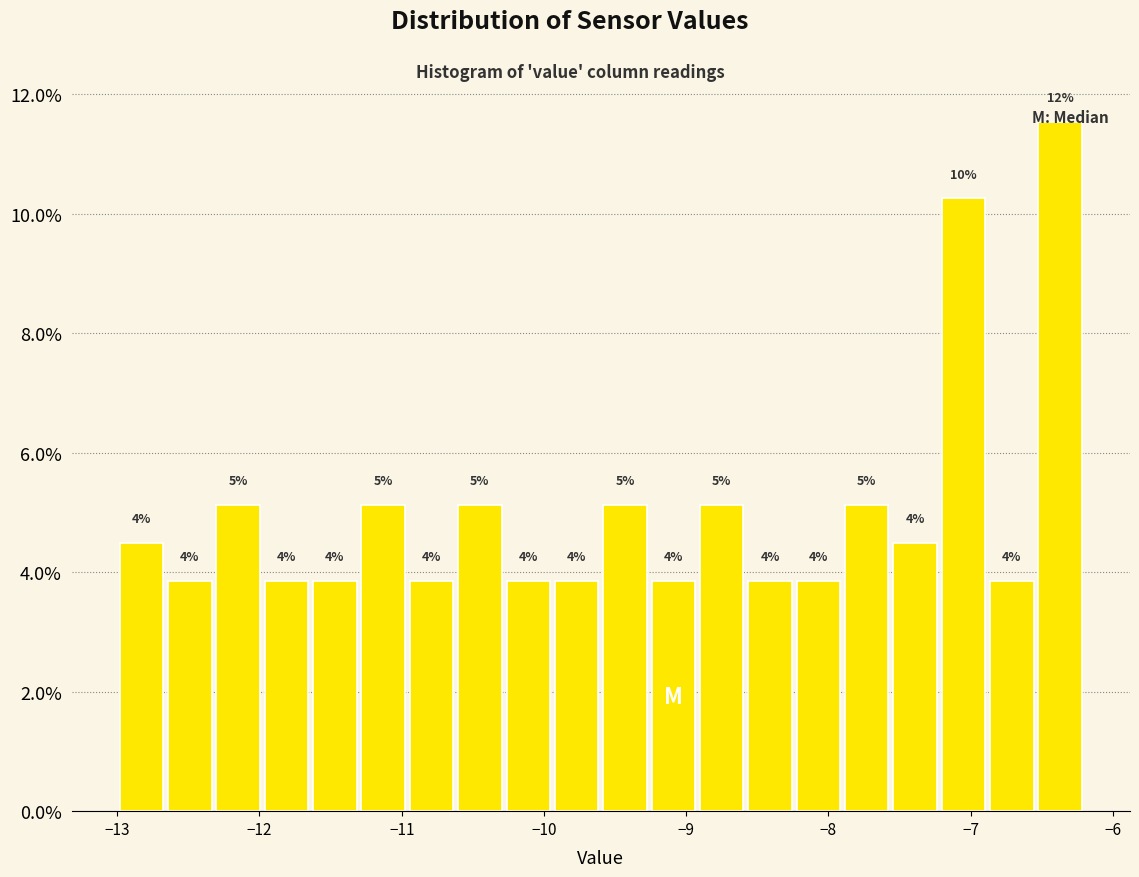

Around what value on the x-axis is the tallest bar? Give the approximate position of its centre, as read against the axis.

-6.4